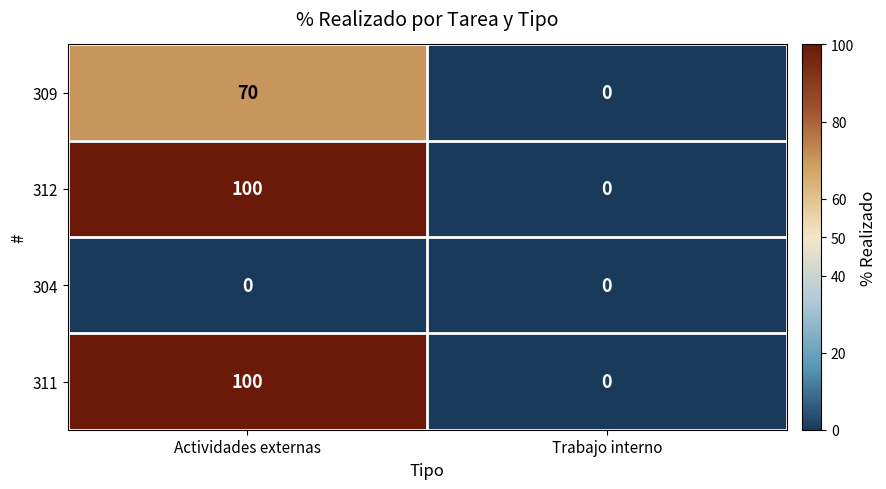

At which category does the chart reach its peak across all series?

Actividades externas